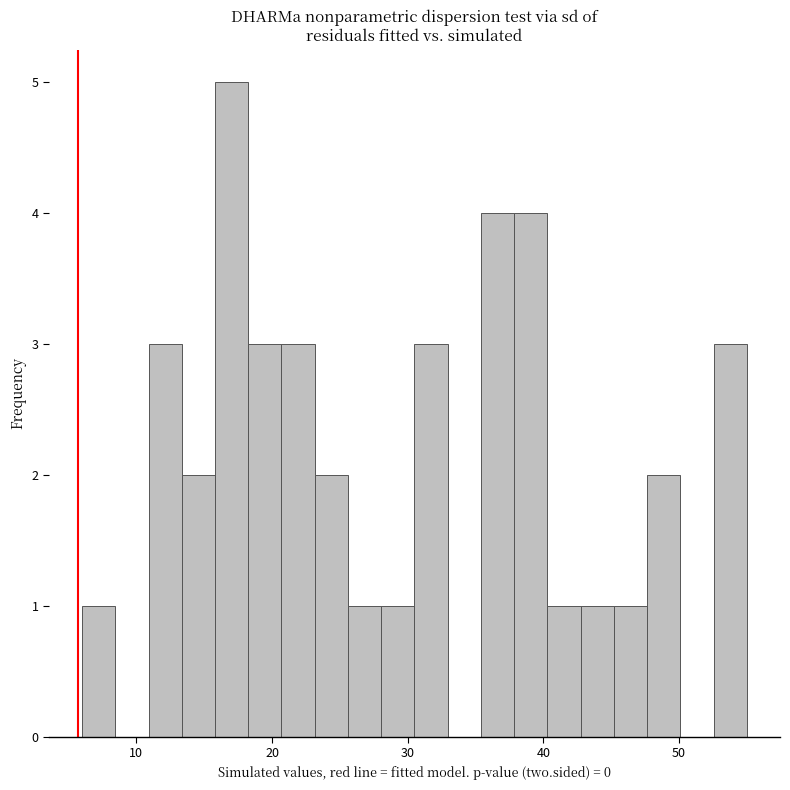

Read against the x-axis, roughly where is the centre of the tallest bar?

17